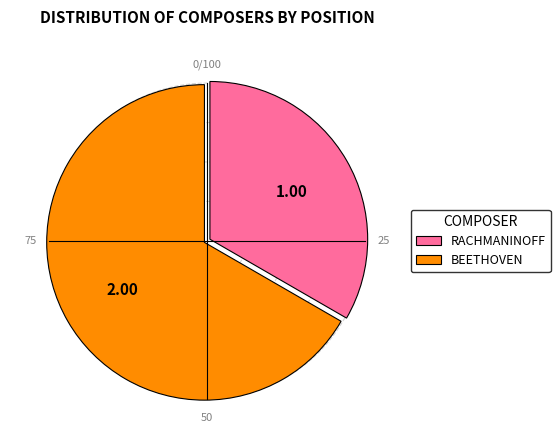

Which has a higher value, BEETHOVEN or RACHMANINOFF?

BEETHOVEN